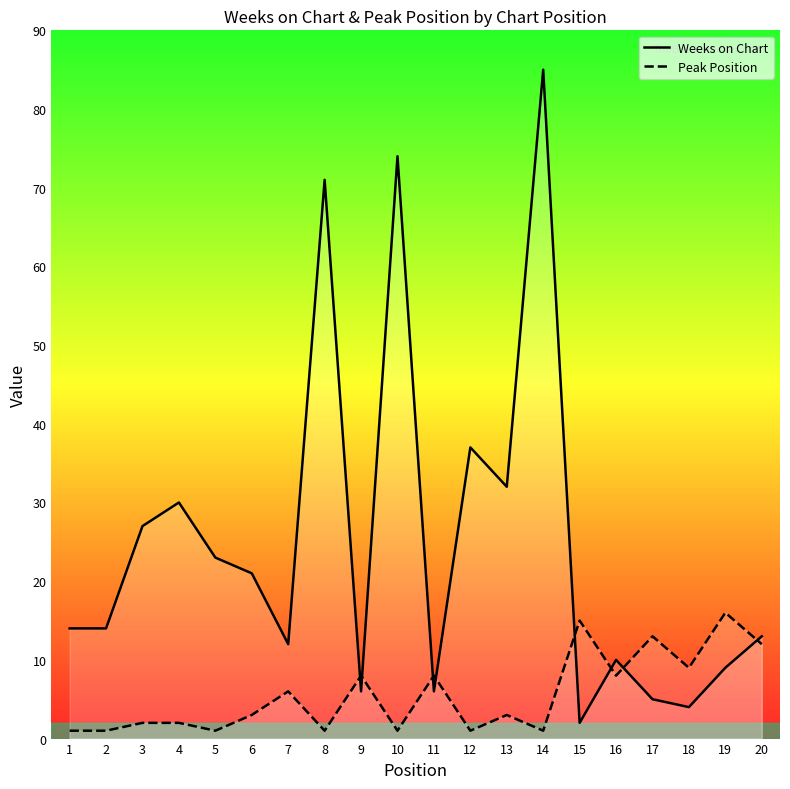

What is the maximum value for Peak Position?

16